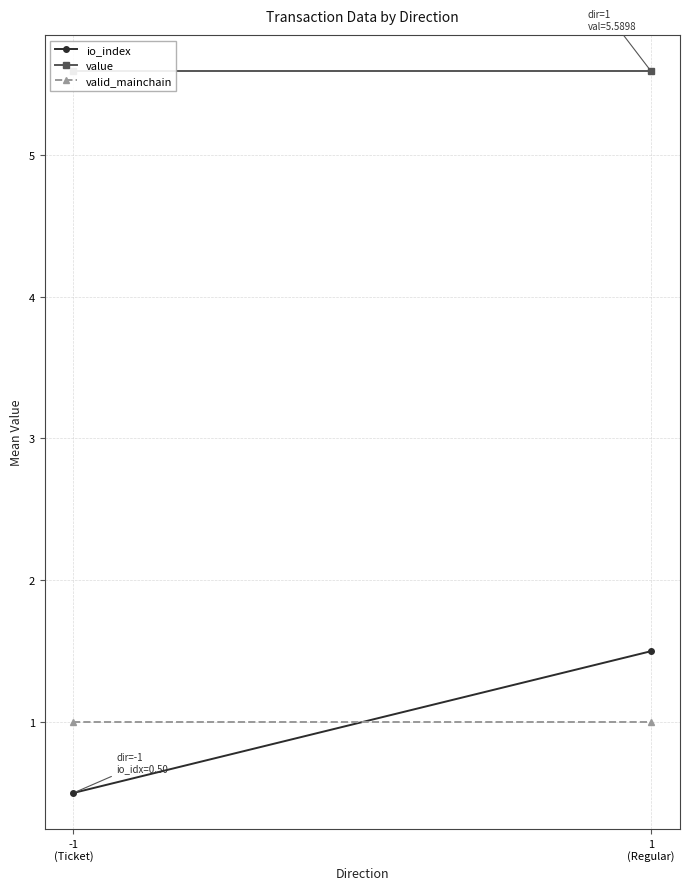

Is the value of io_index at -1
(Ticket) greater than the value of value at -1
(Ticket)?

No